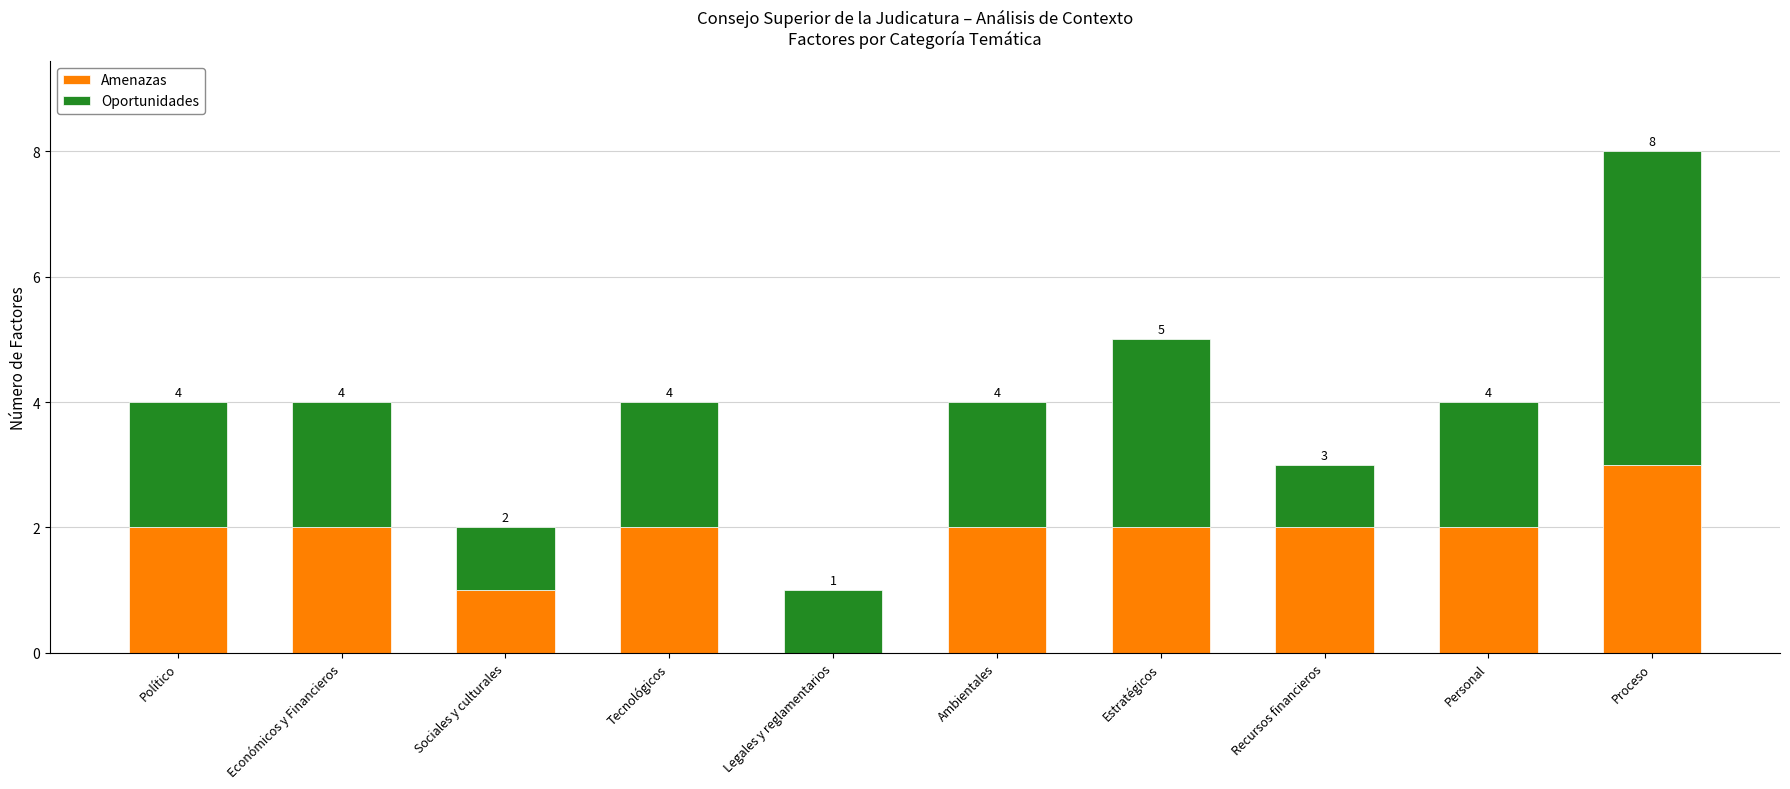

Rank the series at Económicos y Financieros from lowest to highest value.

Amenazas, Oportunidades